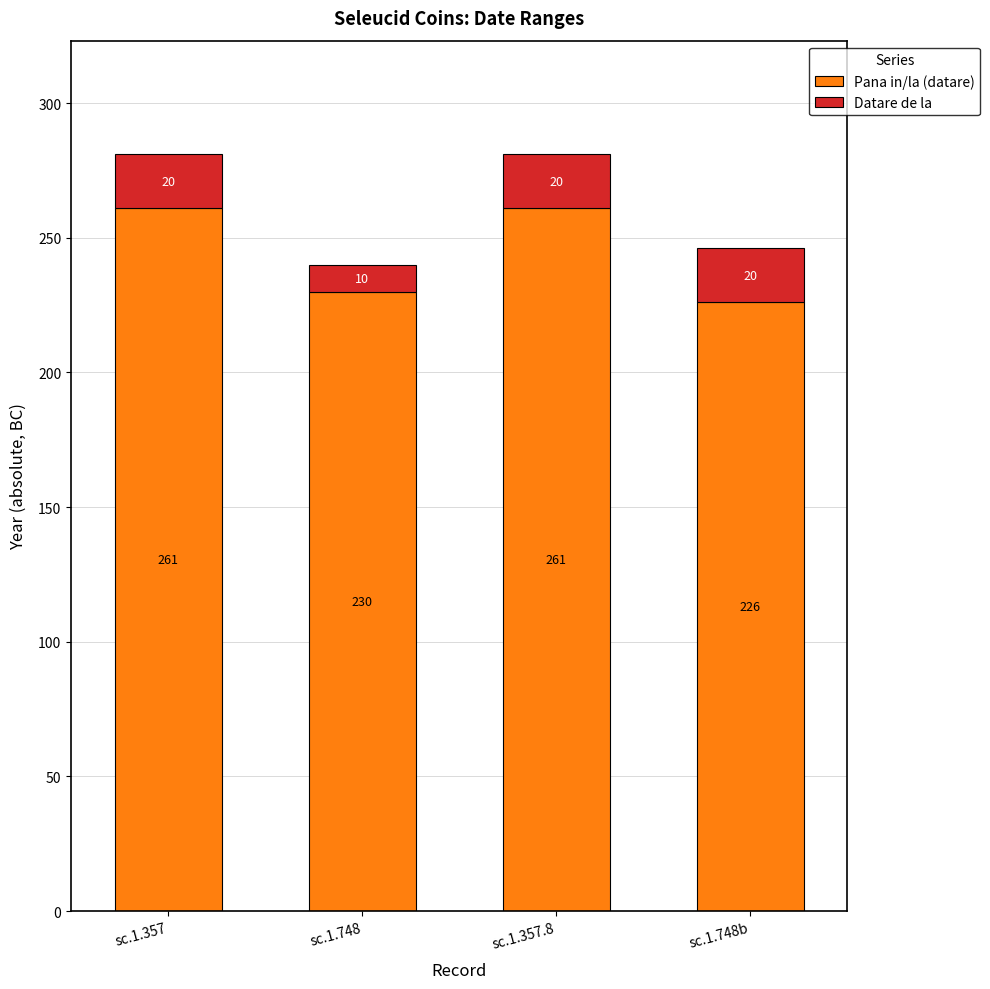

Reading left to right, list the values for the Pana in/la (datare) series.

261	230	261	226